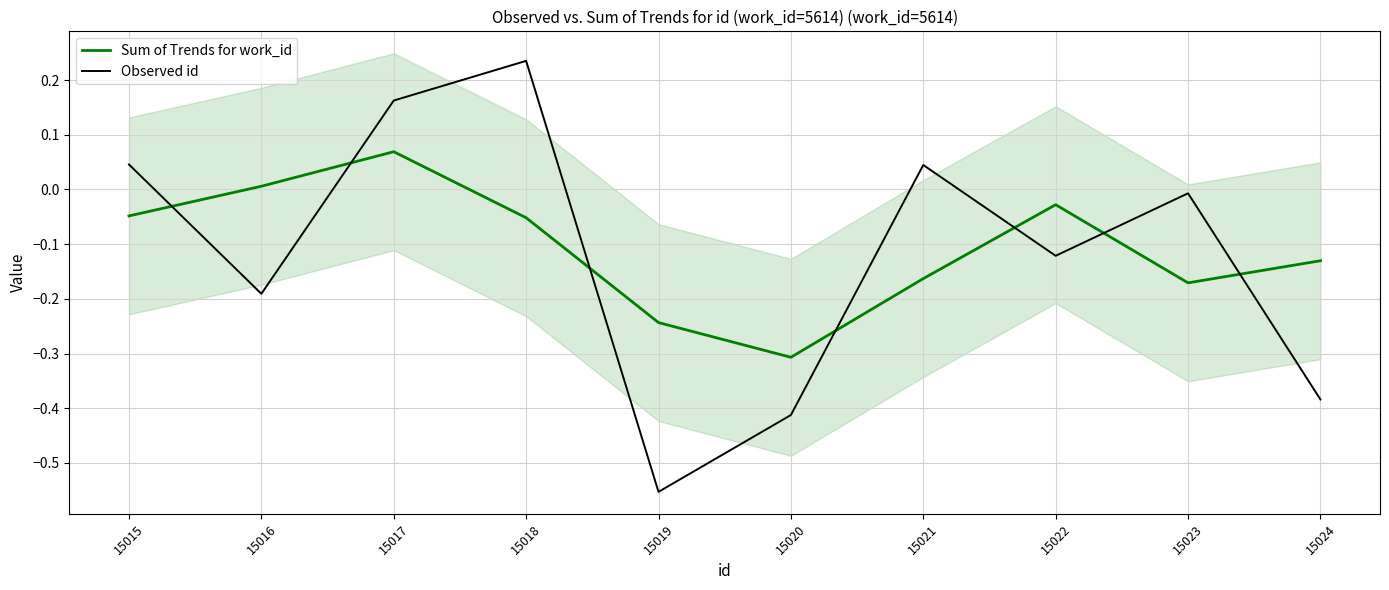

What is the value of the Observed id point at the 2nd from the left?

-0.2